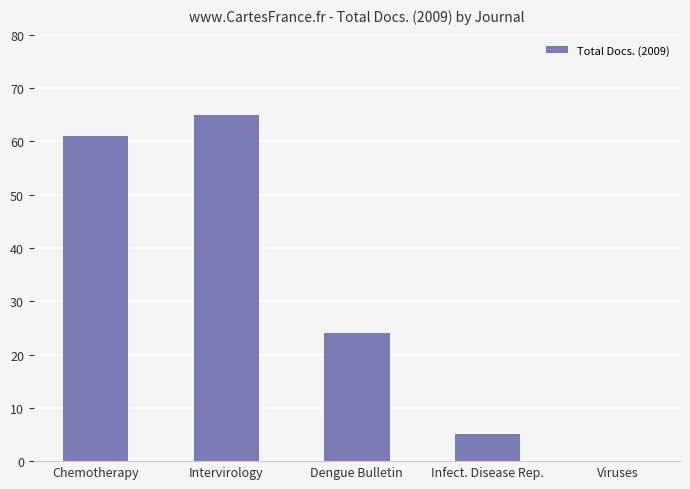

What is the sum of the values at Chemotherapy and Intervirology?

126